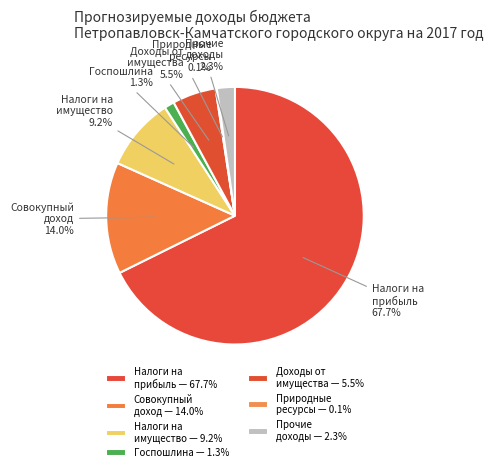

Between Доходы от имущества 5.5% and Госпошлина 1.3%, which is larger?

Доходы от имущества 5.5%